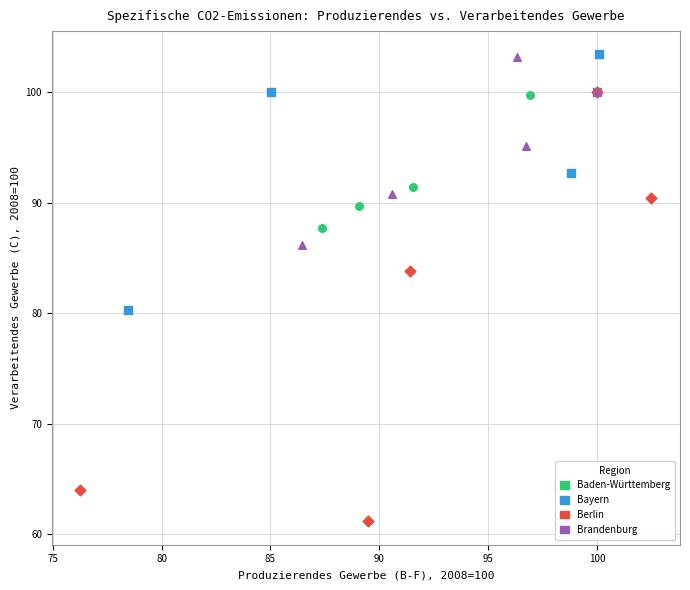

Which series reaches the minimum Y coordinate?

Berlin